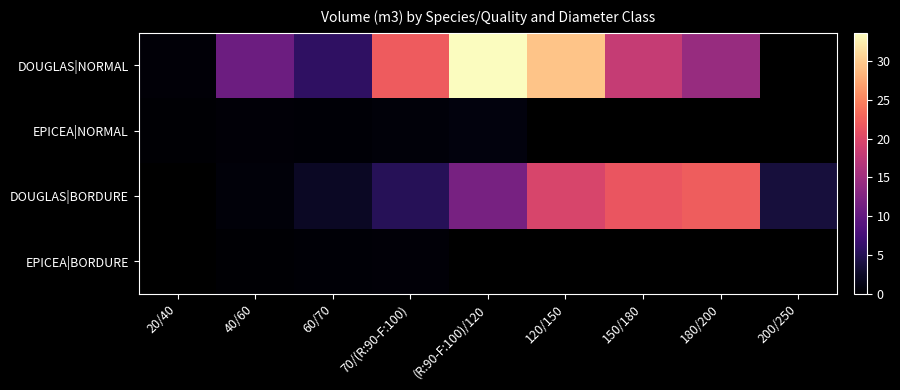

What is the spread (max minus min) of values at (R:90-F:100)/120?

32.8